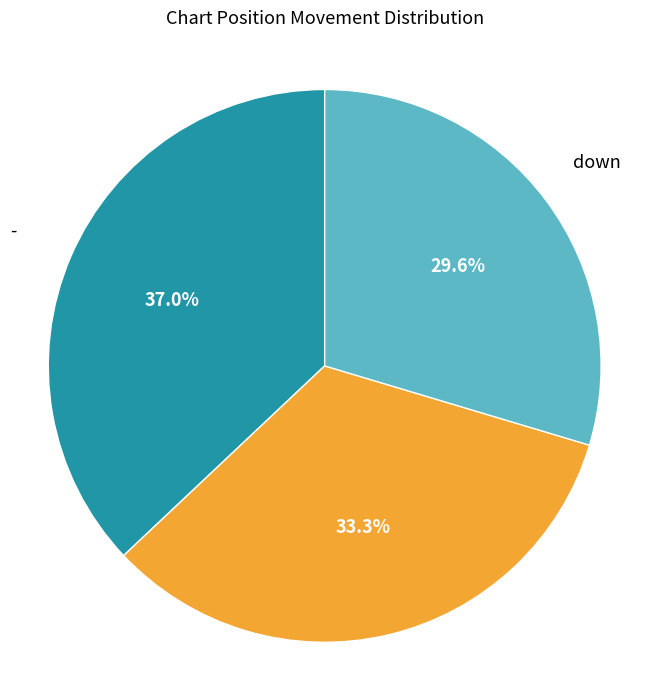

To the nearest percent, what is the difference between the - and up slice percentages?

4%